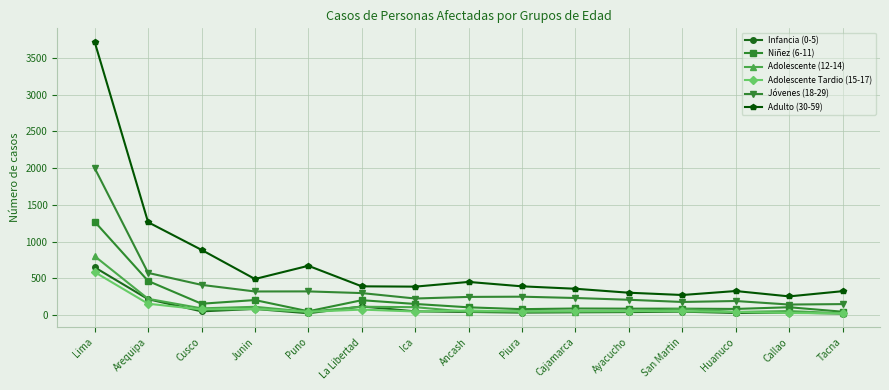

Which category has the highest value across all series?

Lima